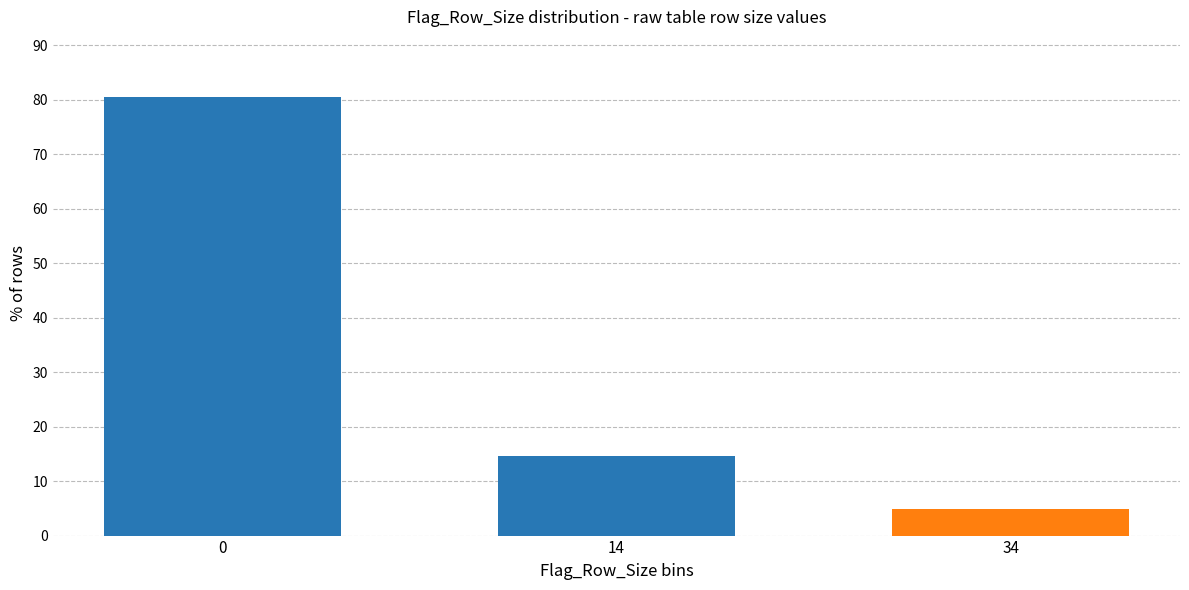

Reading right to left, transcribe all the data shown in this chart.

34=4.9	14=14.6	0=80.5